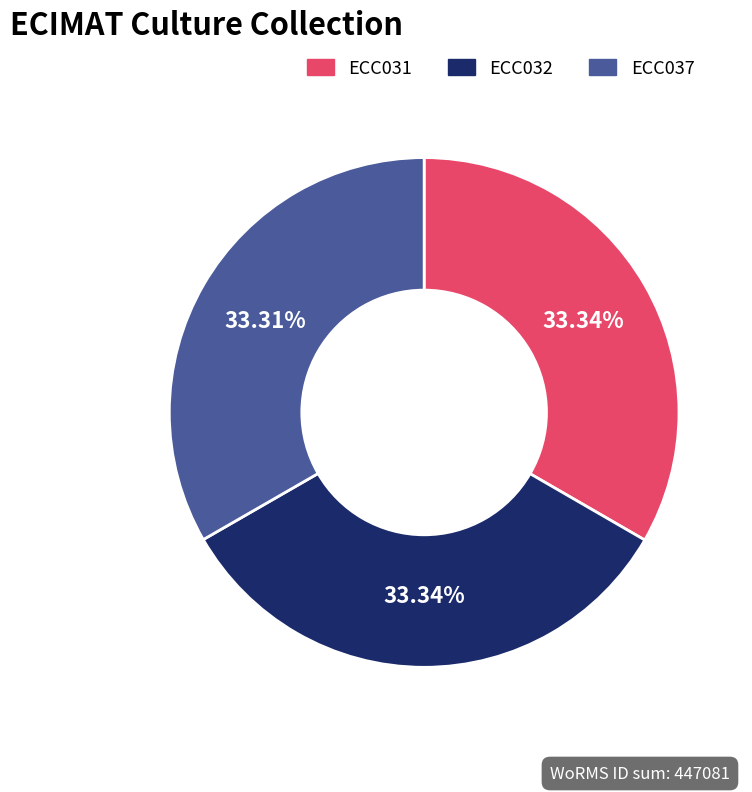

To the nearest percent, what percentage of the pie is ECC032?

33%